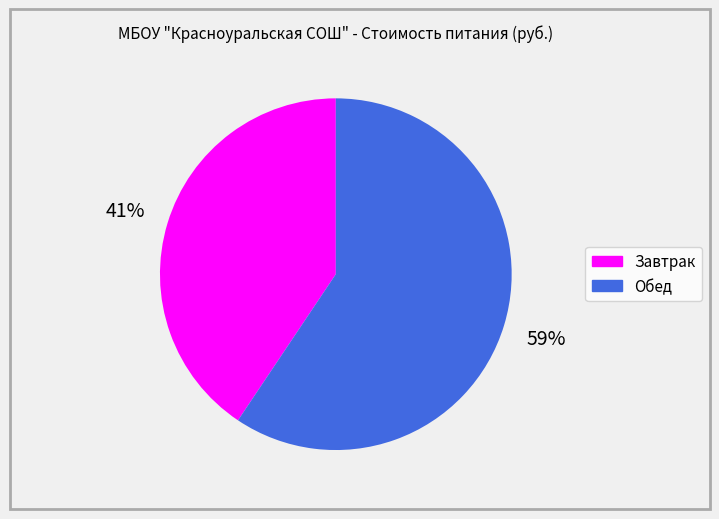

Count the number of slices in the pie.

2